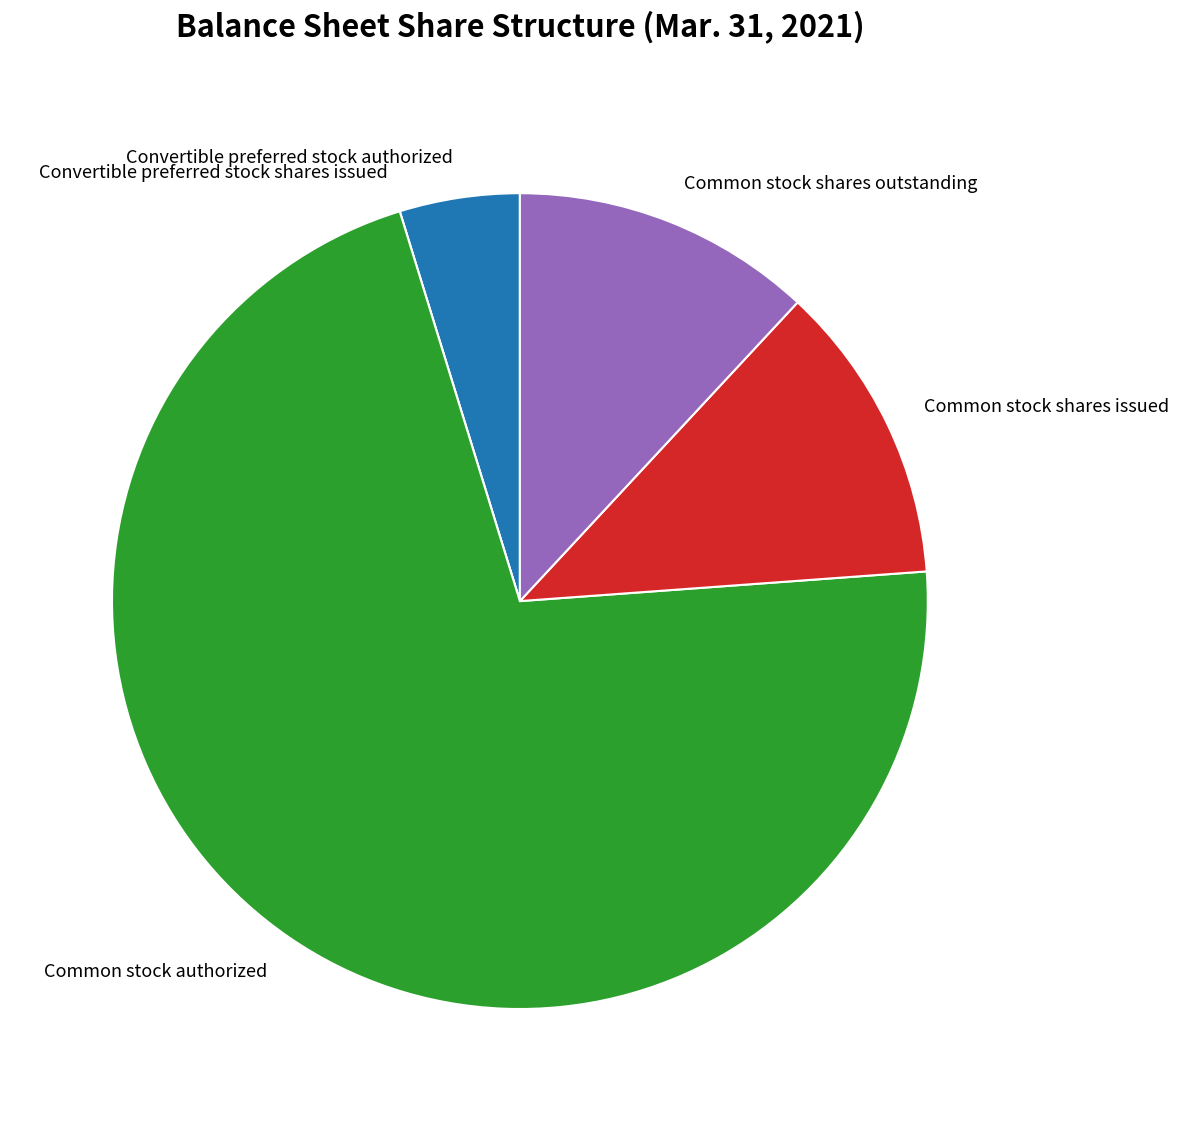

Is it true that Convertible preferred stock authorized is 11% of the pie?

False